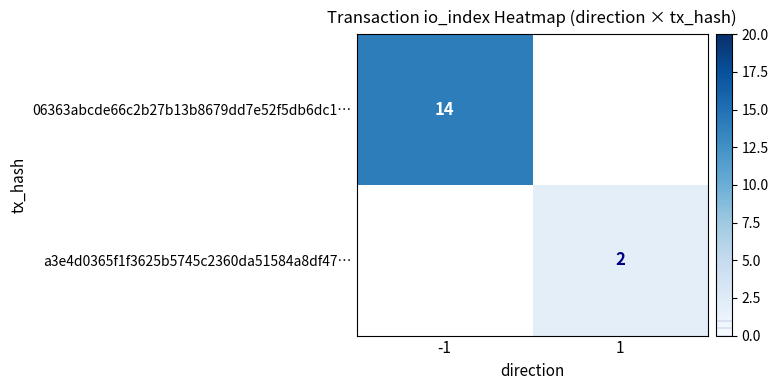

The 06363abcde66c2b27b13b8679dd7e52f5db6dc1… series shows 3 at -1. True or false?

False